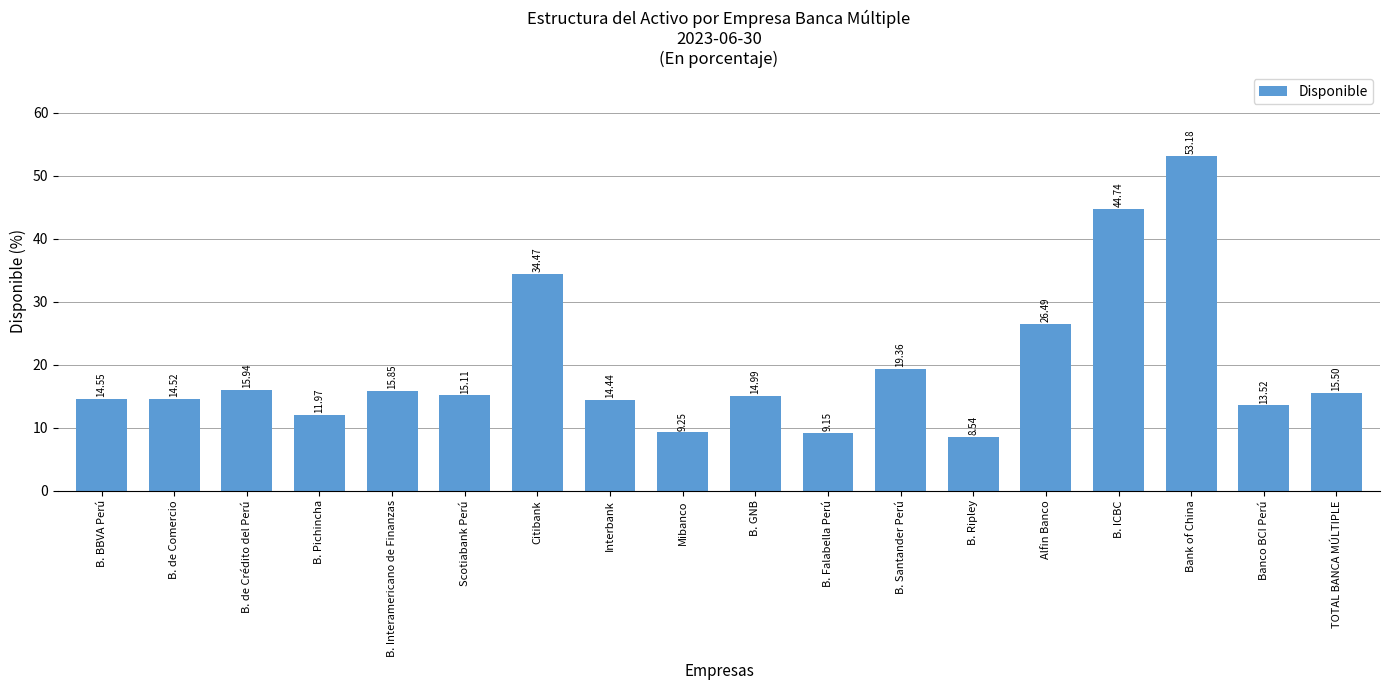

At which label is the value closest to 30?

Alfin Banco